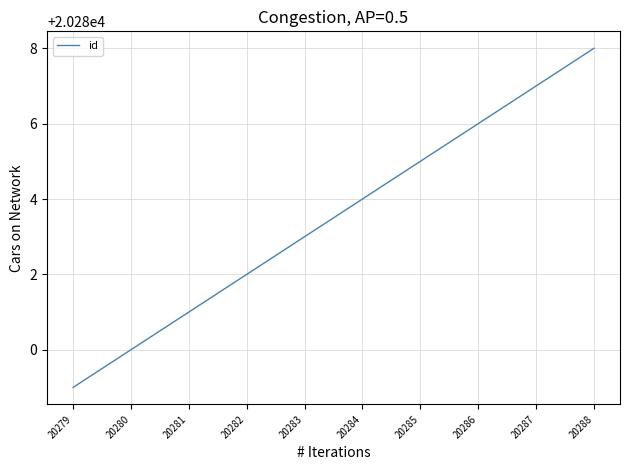

How many values are between 20281 and 20286?

6